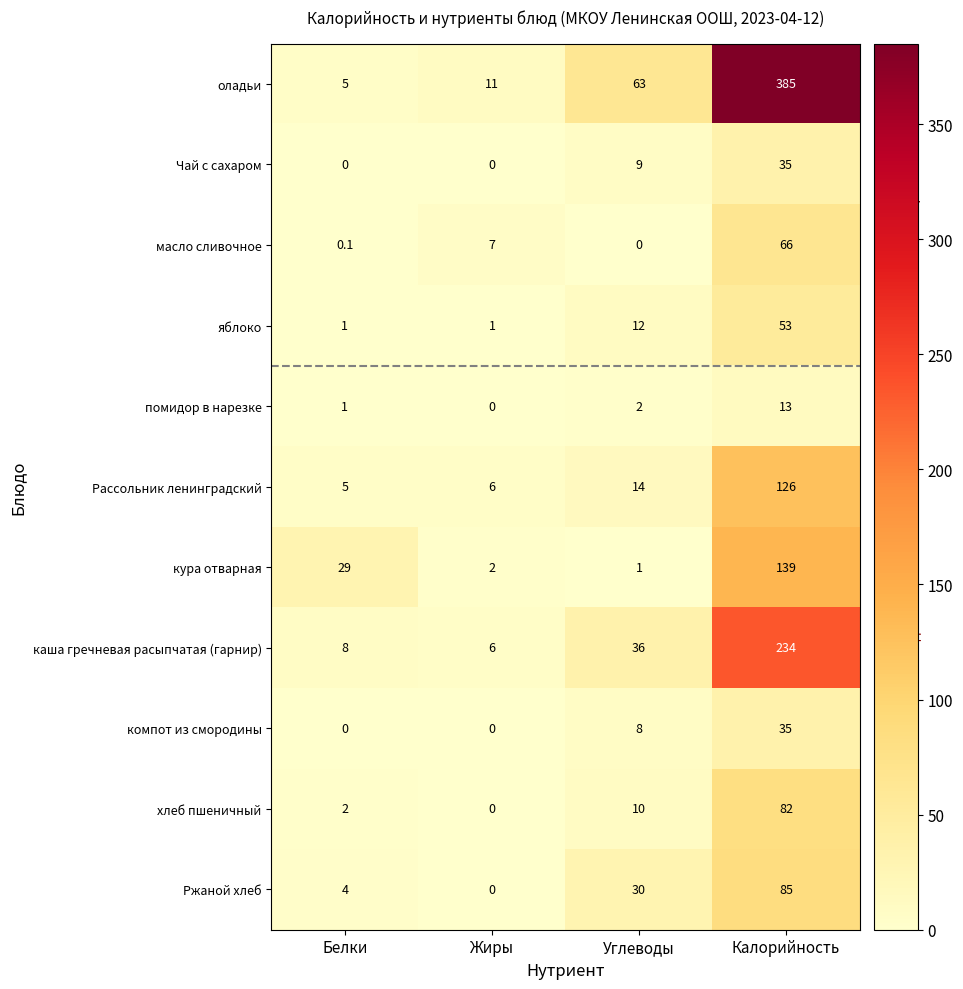

The оладьи series shows 174.2 at Калорийность. True or false?

False